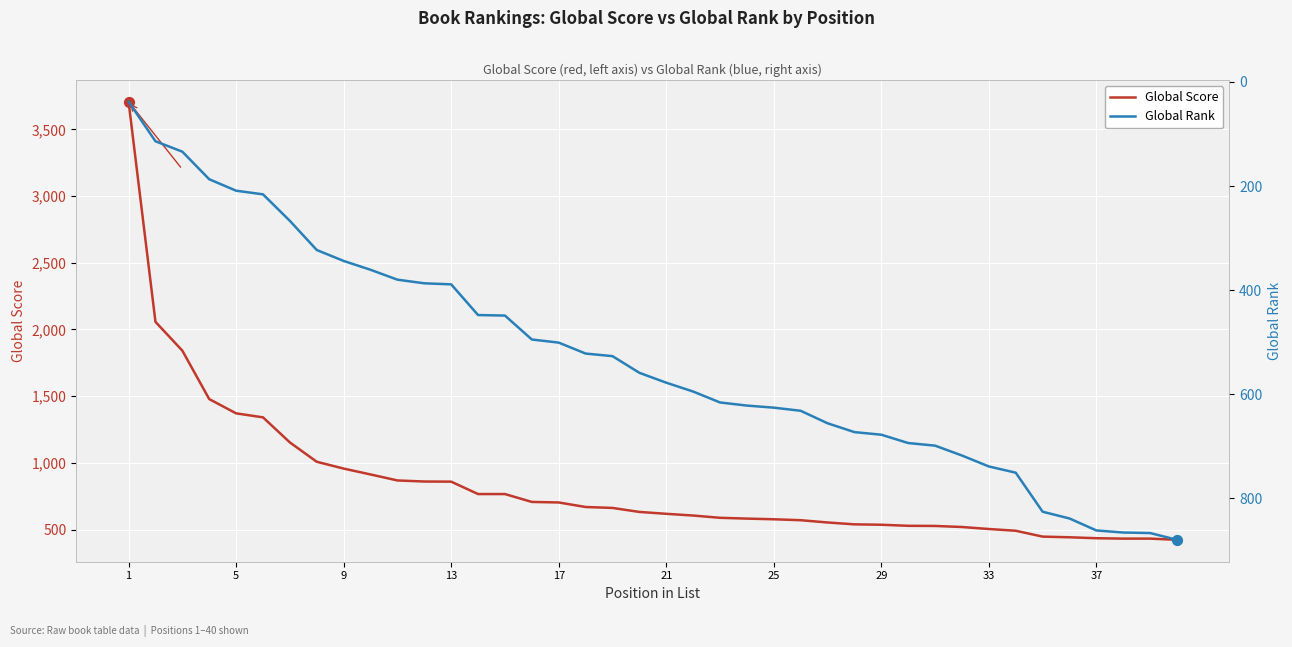

Which series has the largest total across all categories?

Global Score